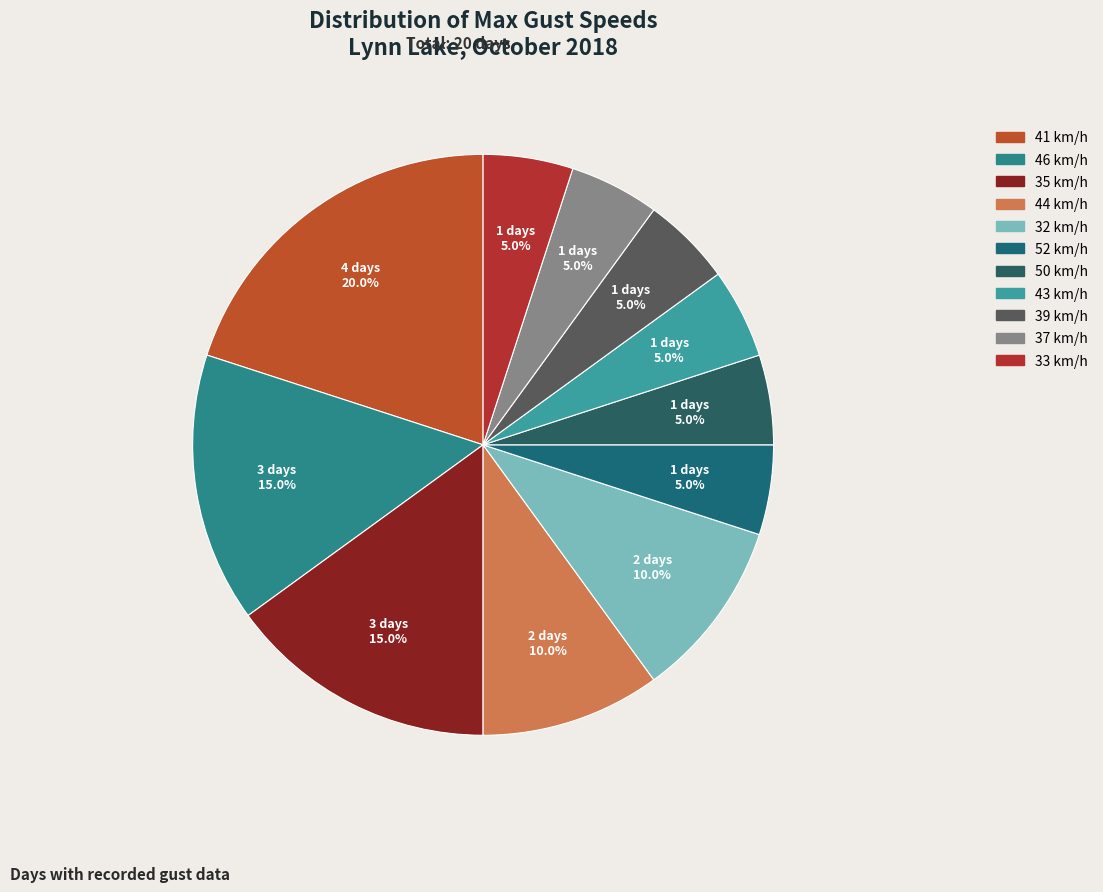

Count the number of slices in the pie.

11